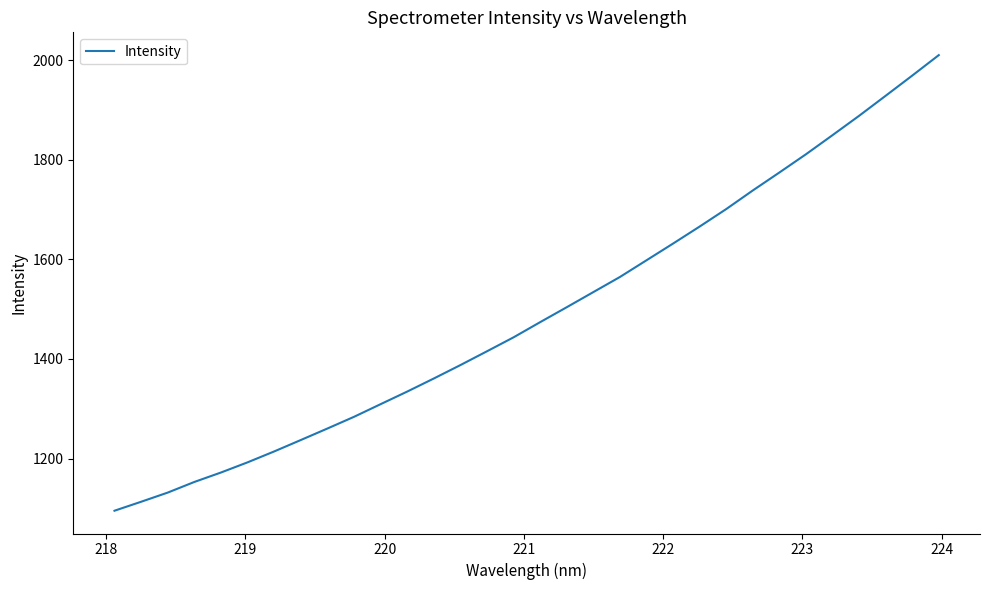

How many lines are shown in the chart?

1